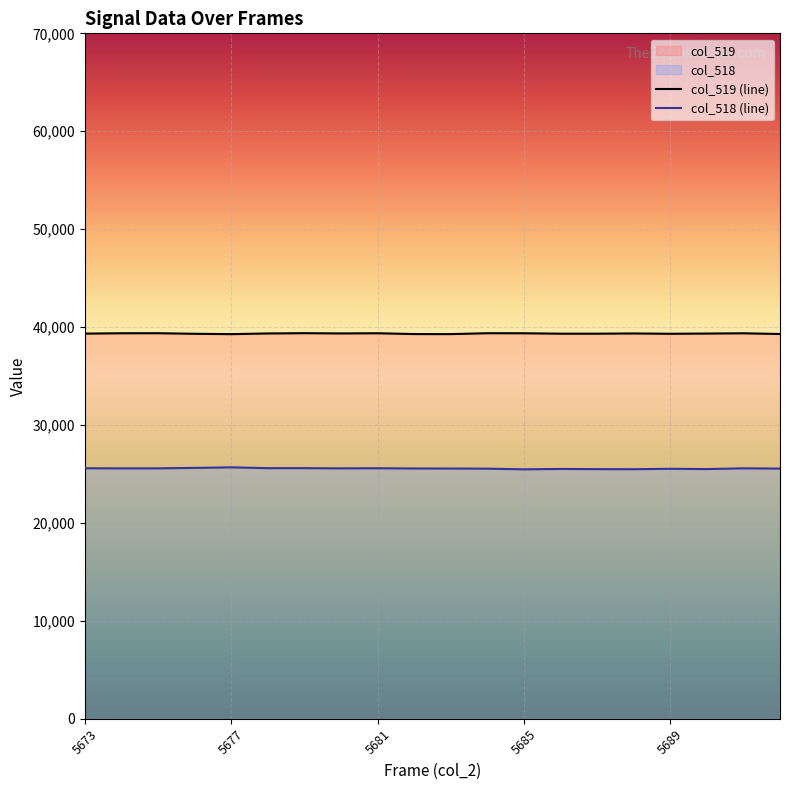

True or false: col_518 and col_519 intersect in this chart.

False